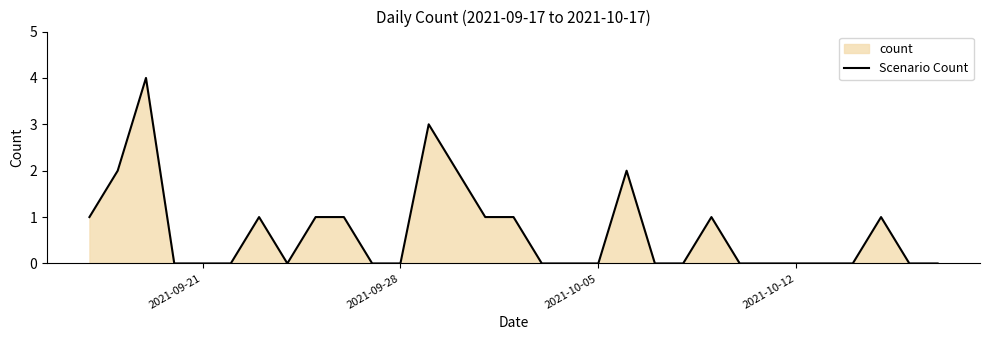

Is it true that the value at 2021-09-28 is 2?

False